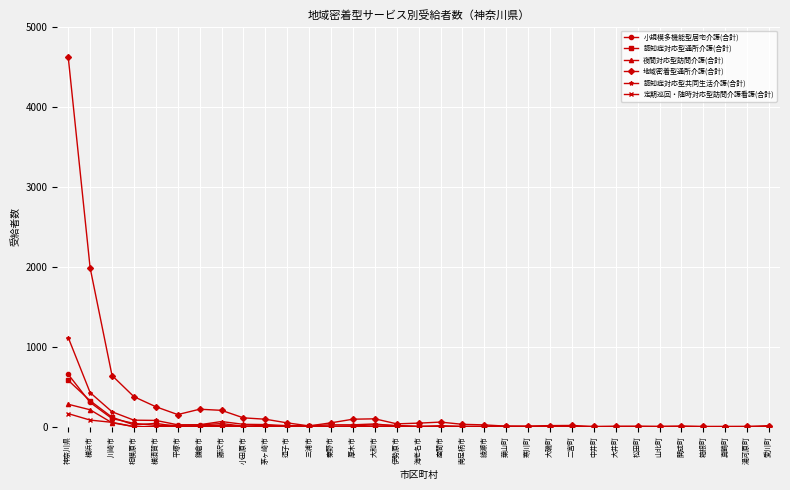

Which series has the largest range (max minus min)?

地域密着型通所介護(合計)